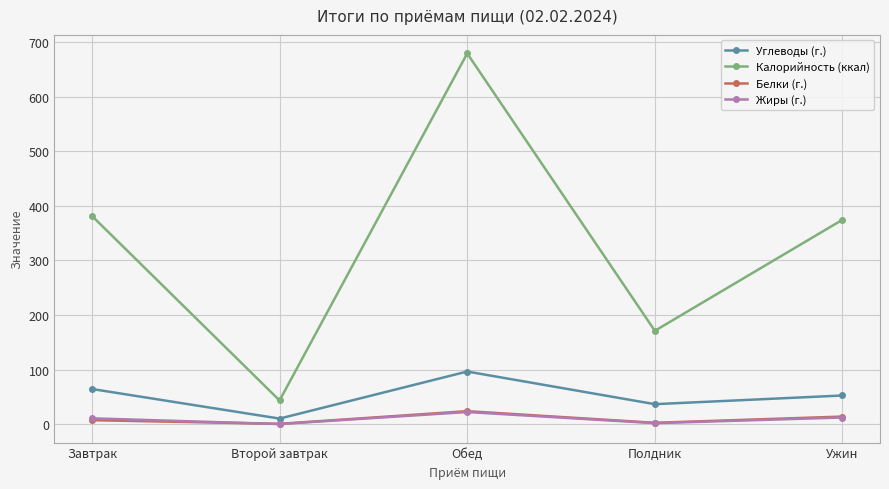

At how many categories does at least one series exceed 294?

3